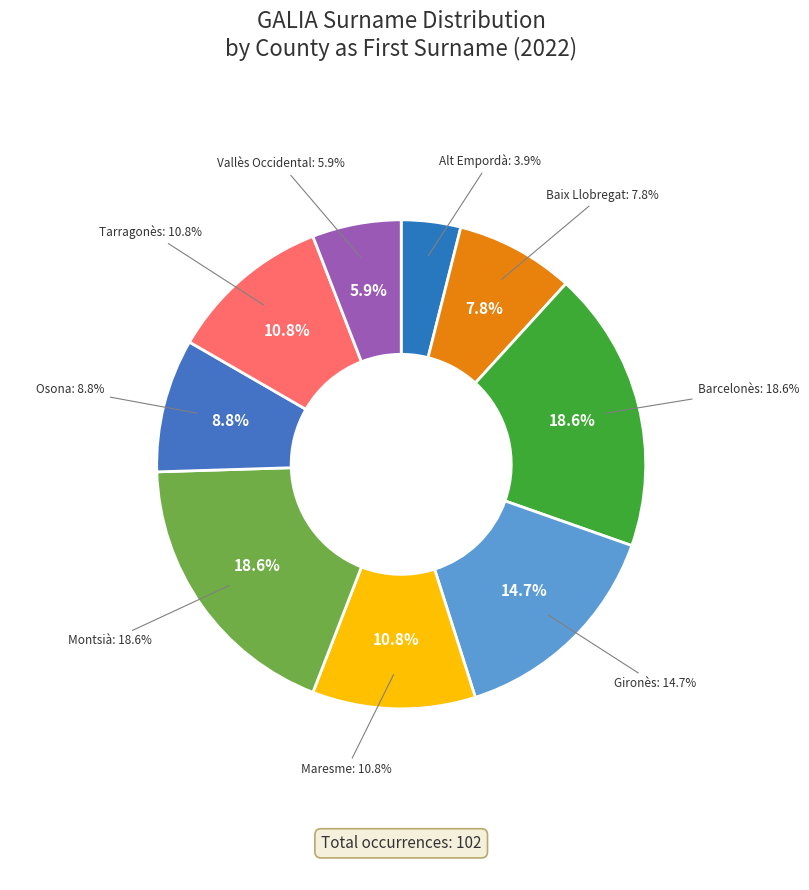

What is the ratio of the value at Alt Empordà to the value at Montsià?

0.2